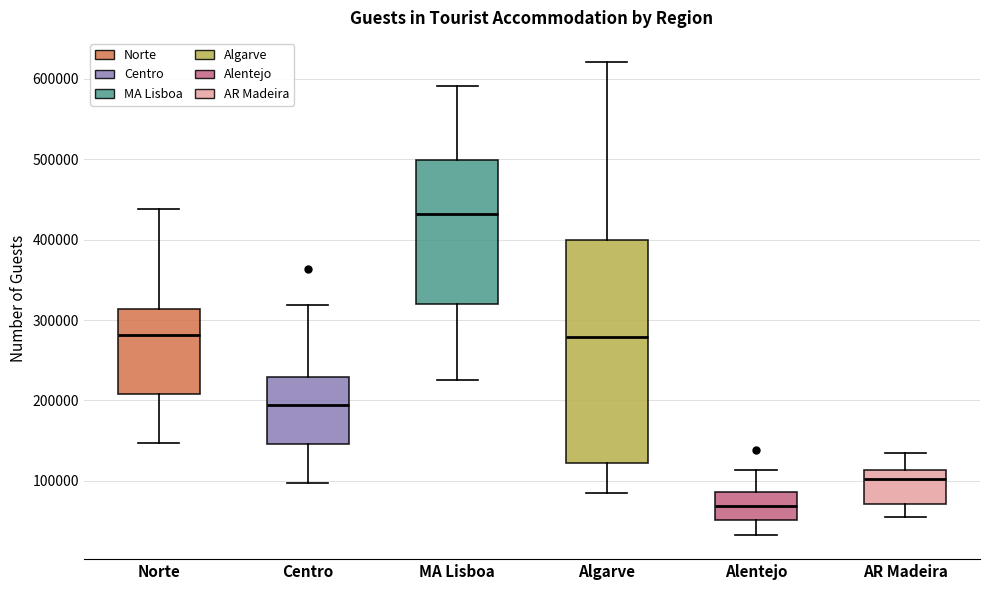

Which box has the highest median line?

MA Lisboa